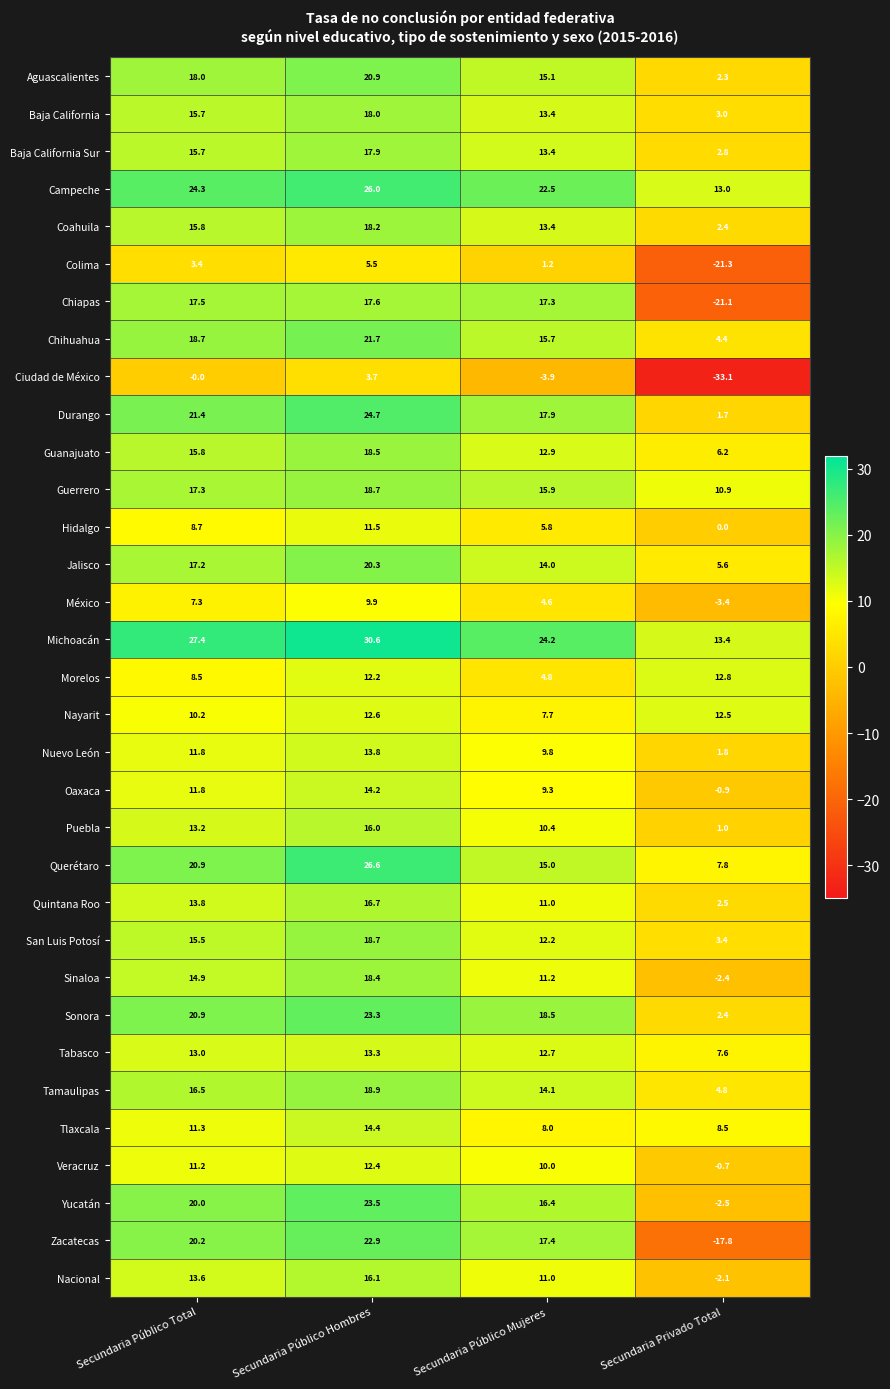

How many series are shown in this chart?

33